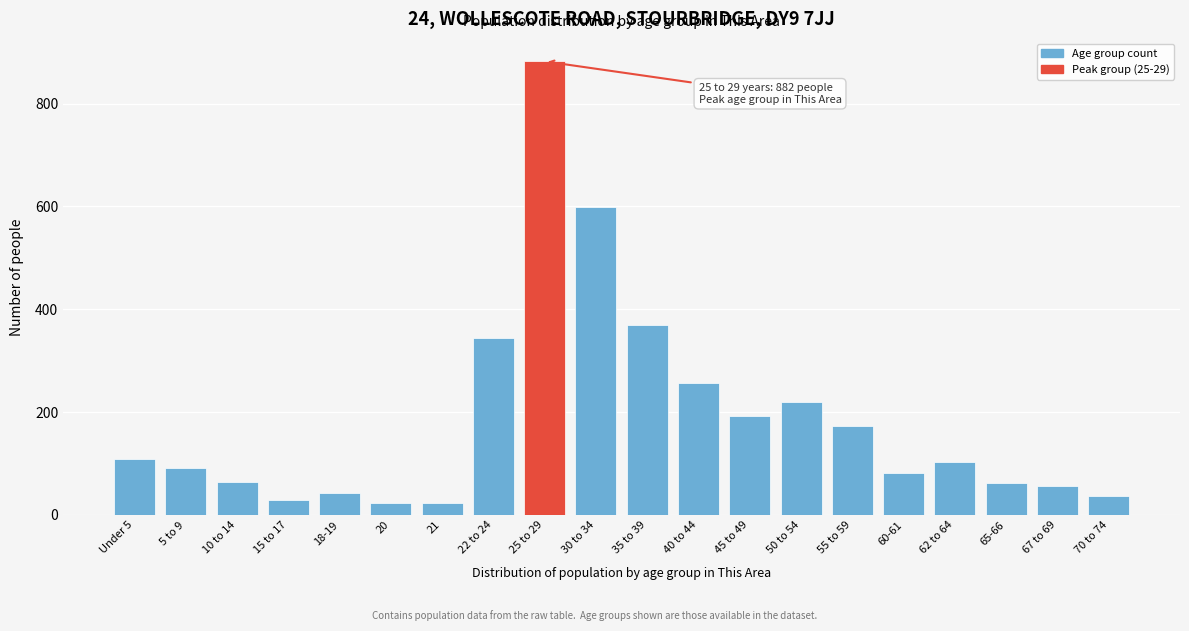

Where is the data nearest to the value 452?

35 to 39